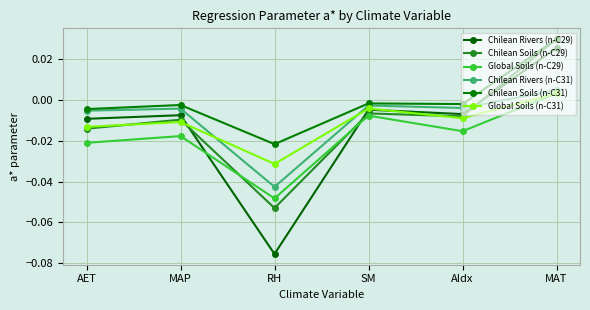

How many lines are shown in the chart?

6